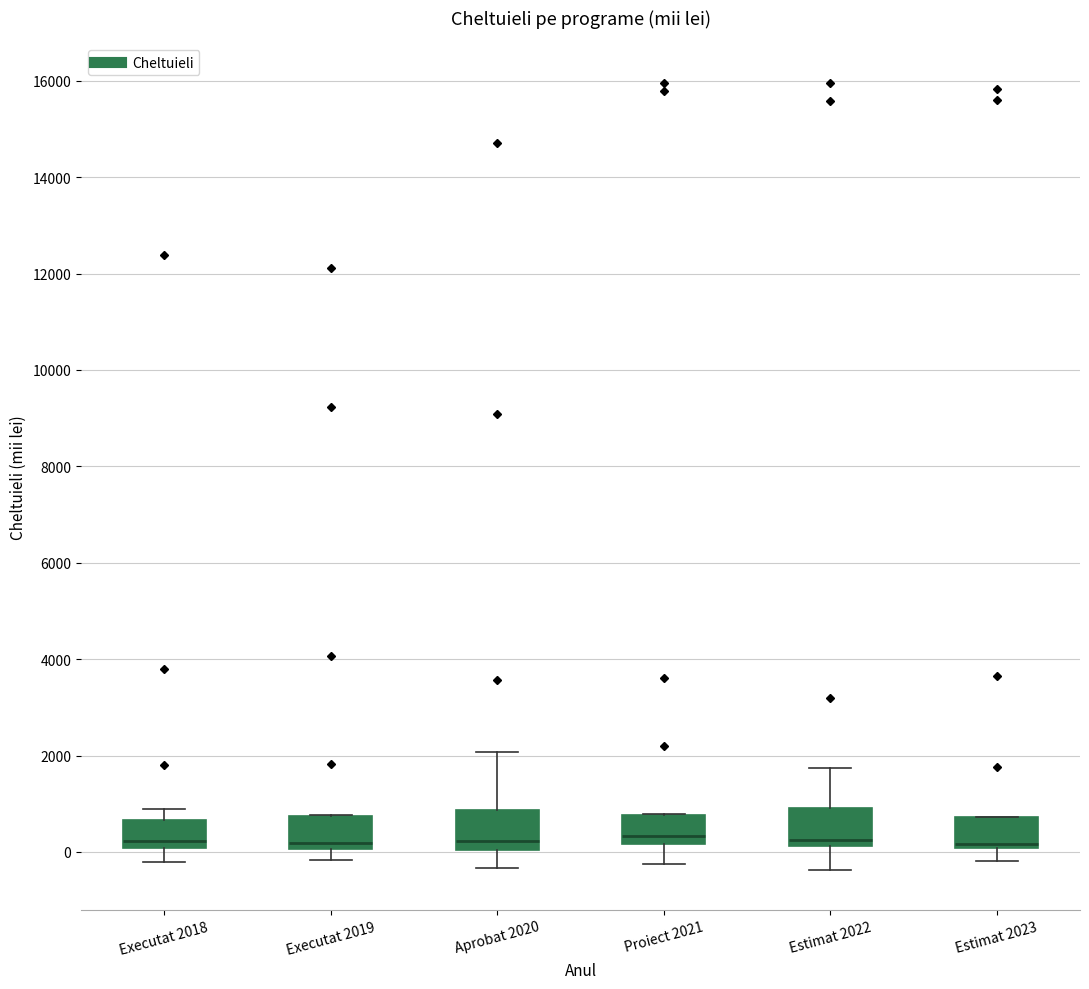

Where does the median line of the box for Estimat 2023 sit on the y-axis? The values are not printed on the chart, so give them approximately, as read against the axis.

200